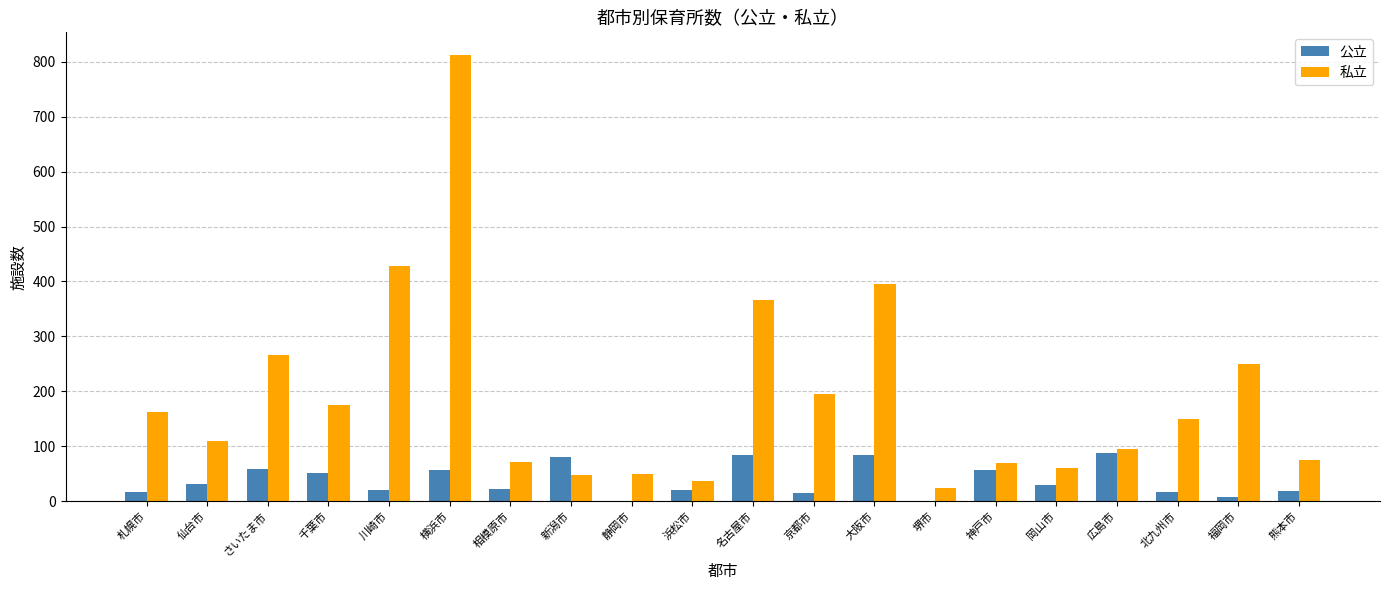

What is the average value of the 公立 series?

38